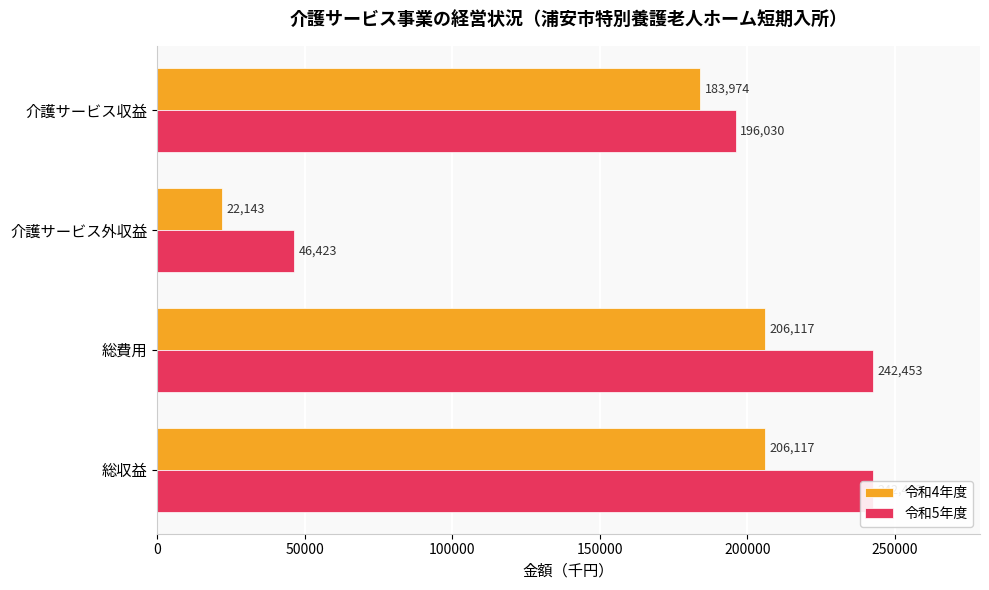

Rank the series by their maximum value, from highest to lowest.

令和5年度, 令和4年度